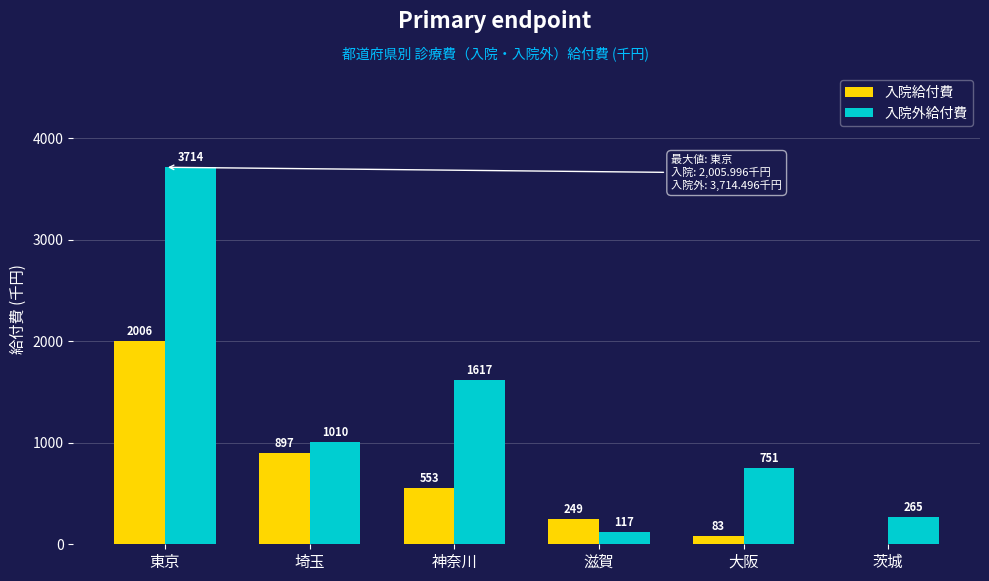

What is the maximum value for 入院外給付費?

3714.5